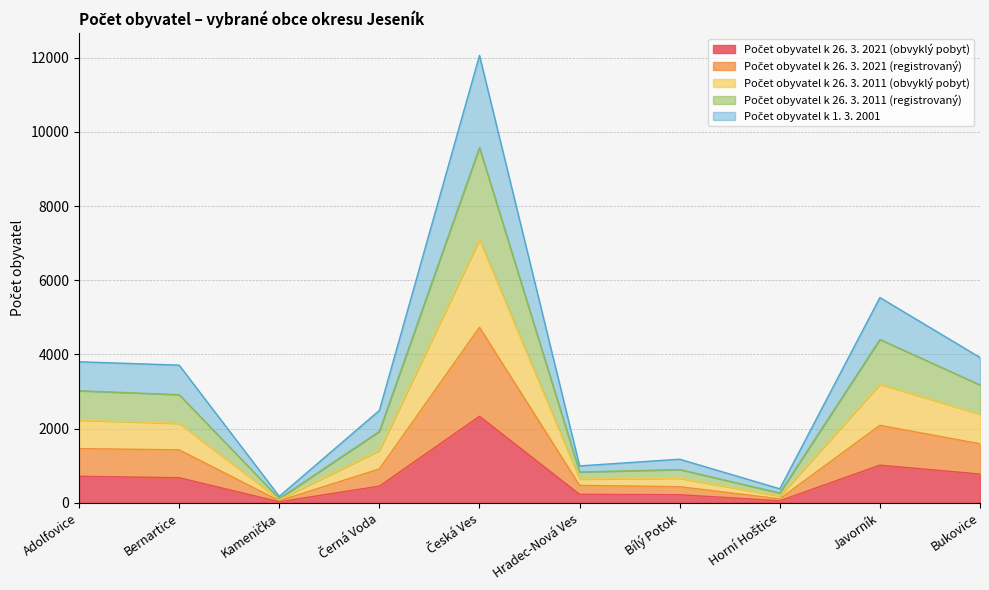

What is the label of the 2nd point from the right?

Javorník